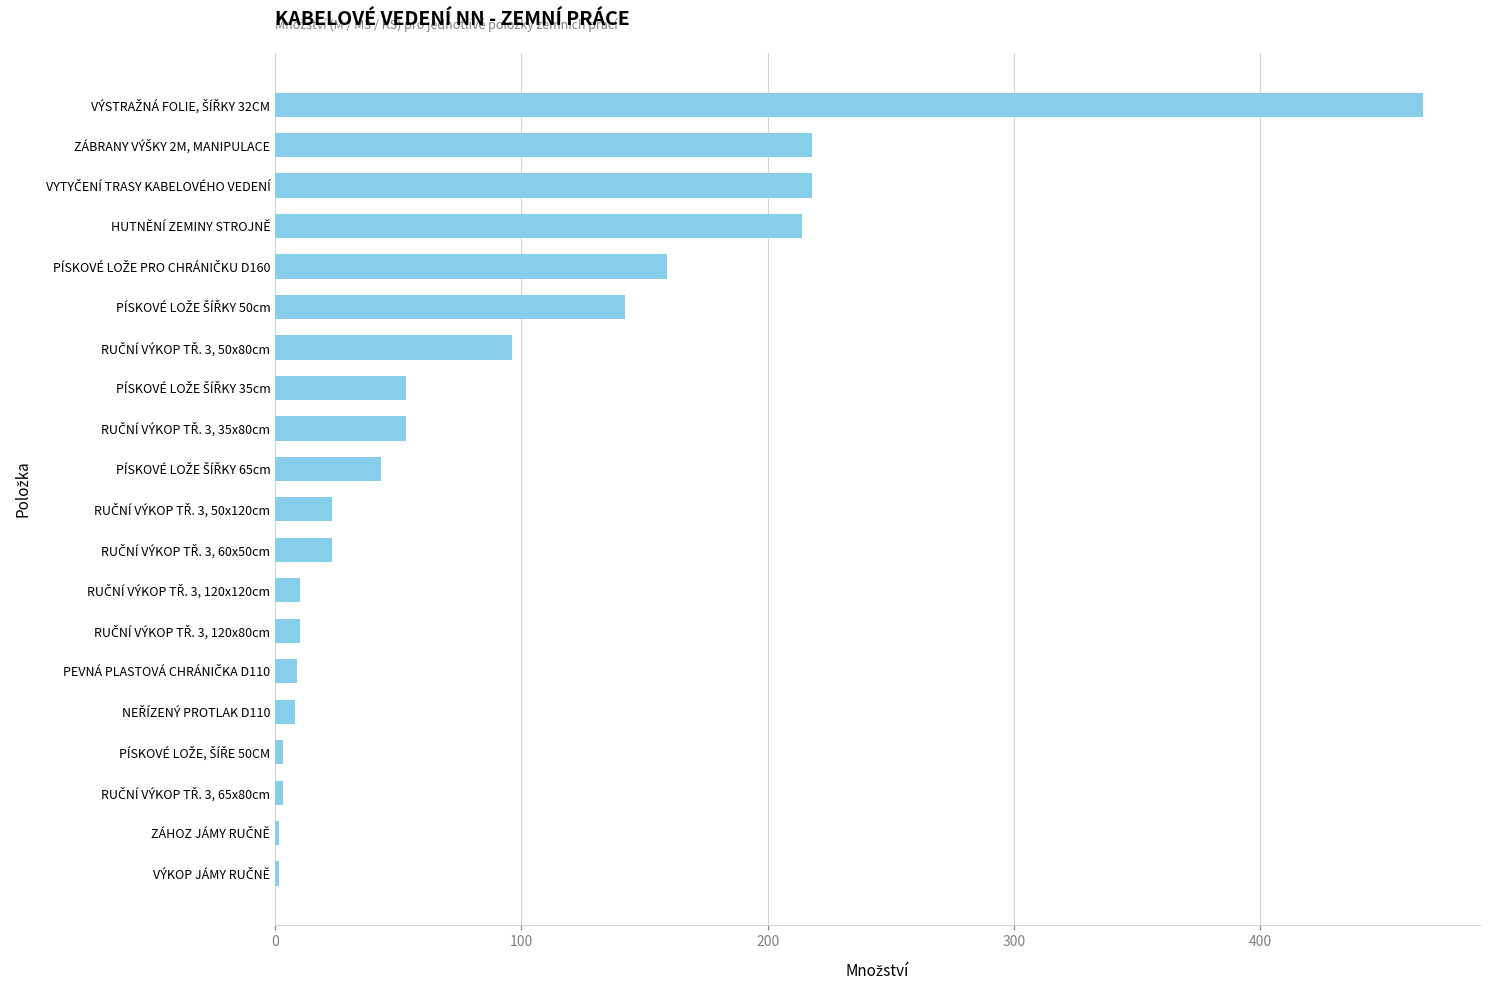

What is the average value?

87.7